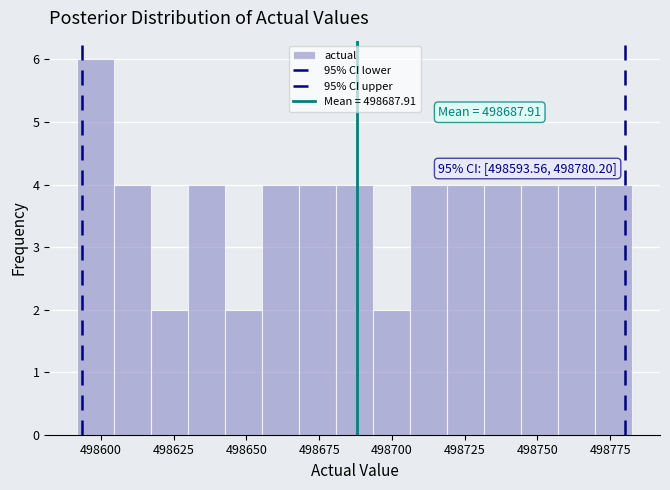

Around what value on the x-axis is the tallest bar? Give the approximate position of its centre, as read against the axis.

498600